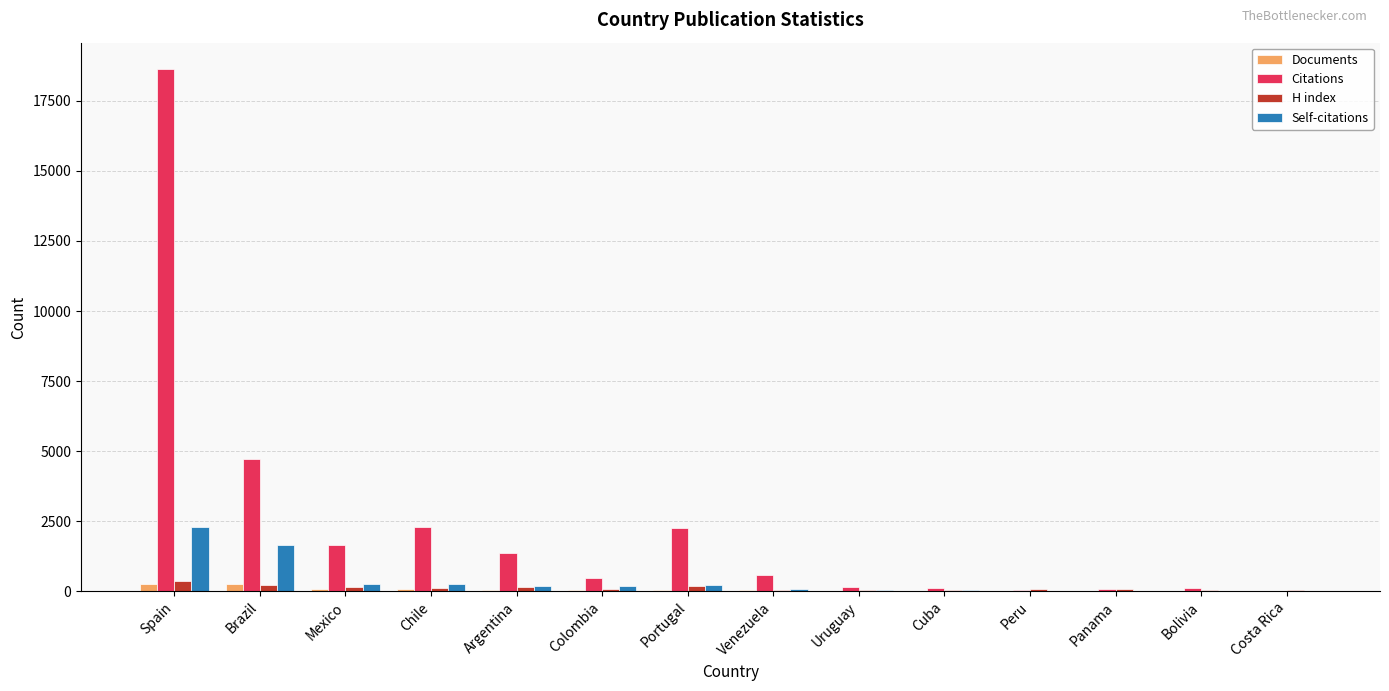

Are the bars horizontal?

No